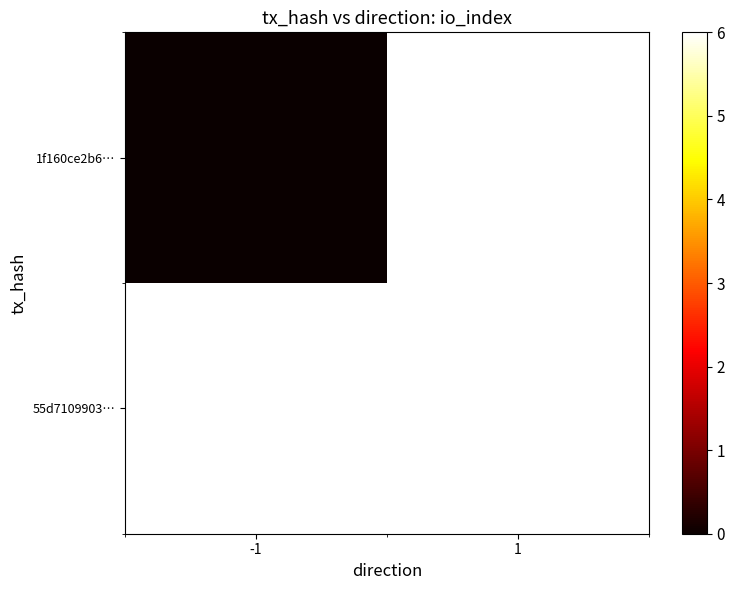

At how many categories does at least one series exceed 1?

1